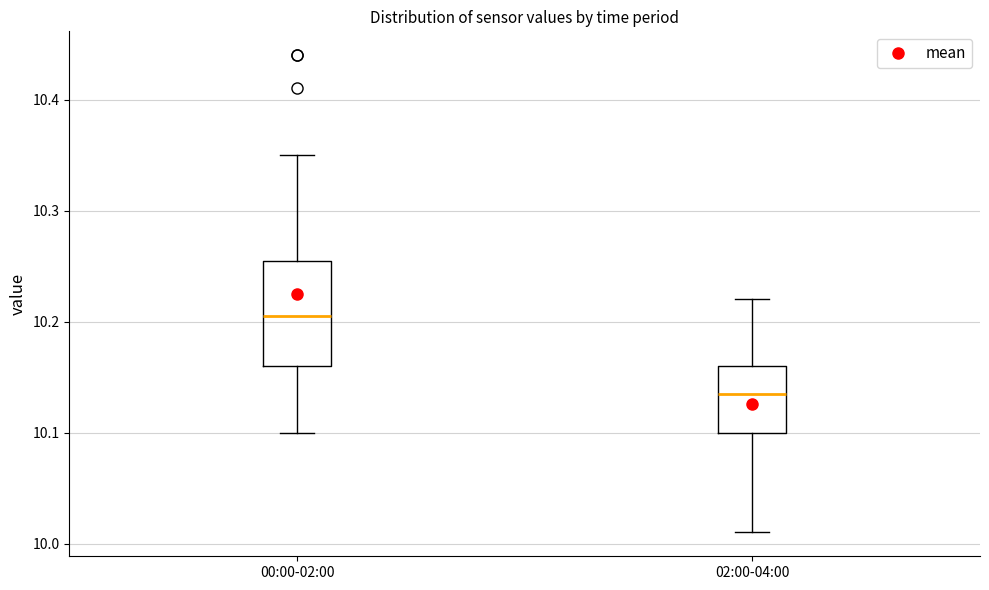

Reading left to right, transcribe this box plot: for each box, give where its median line is, the range the box spans, and where its two whiskers end, as read against the y-axis. The values are not printed on the chart, so give them approximately, as read against the axis.

00:00-02:00: median 10.21, box 10.16 to 10.26, whiskers 10.10 to 10.35
02:00-04:00: median 10.14, box 10.10 to 10.16, whiskers 10.01 to 10.22